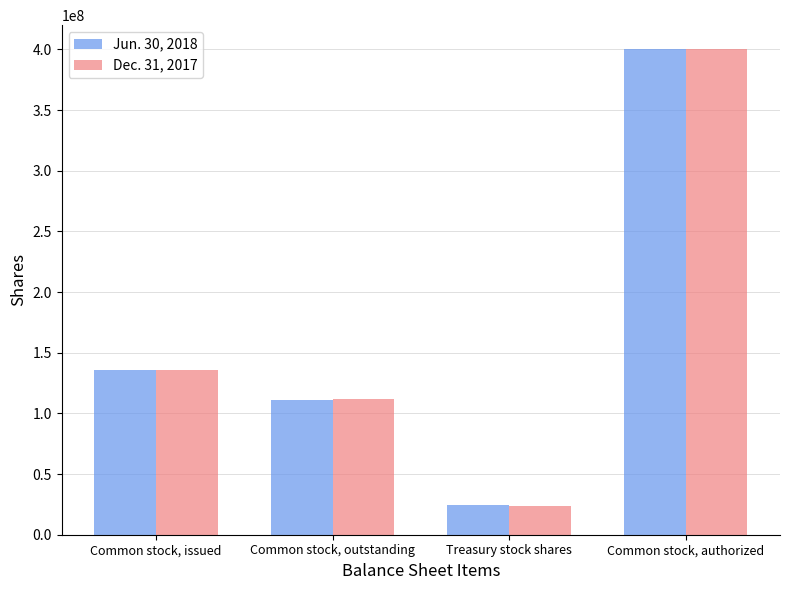

How many data points in Dec. 31, 2017 are less than 135500000?

2